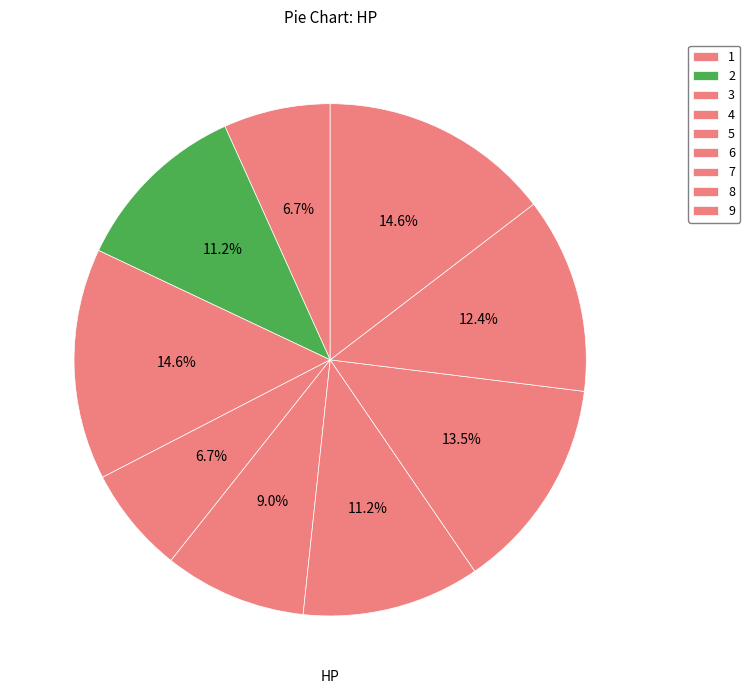

Does 6 represent more than half of the total?

No